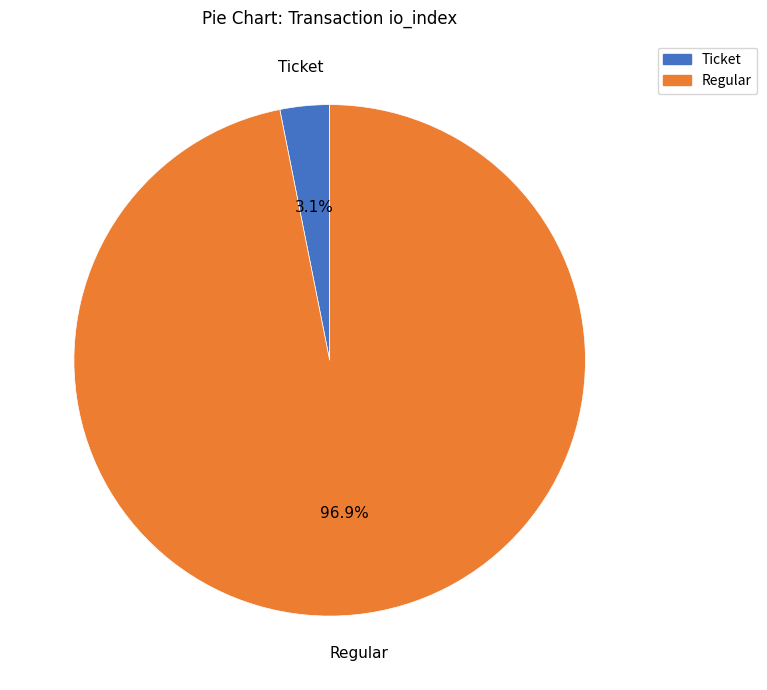

Is there any slice that represents more than half of the pie?

Yes